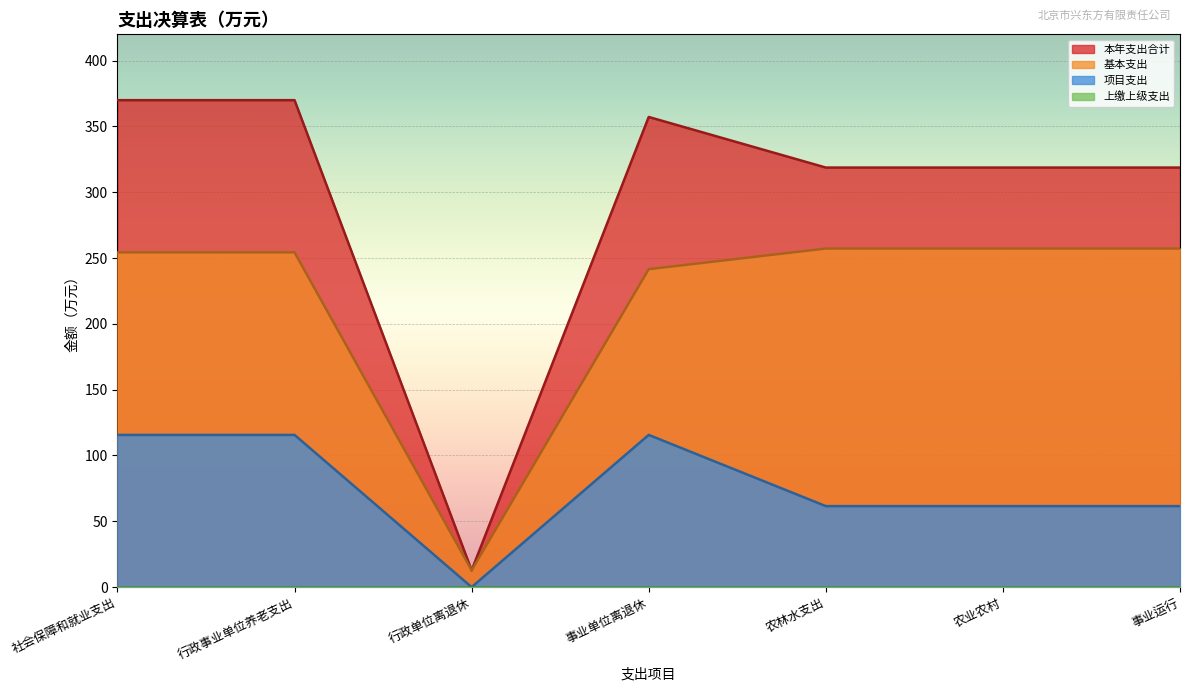

Is the value of 本年支出合计 at 行政单位离退休 greater than the value of 基本支出 at 农业农村?

No